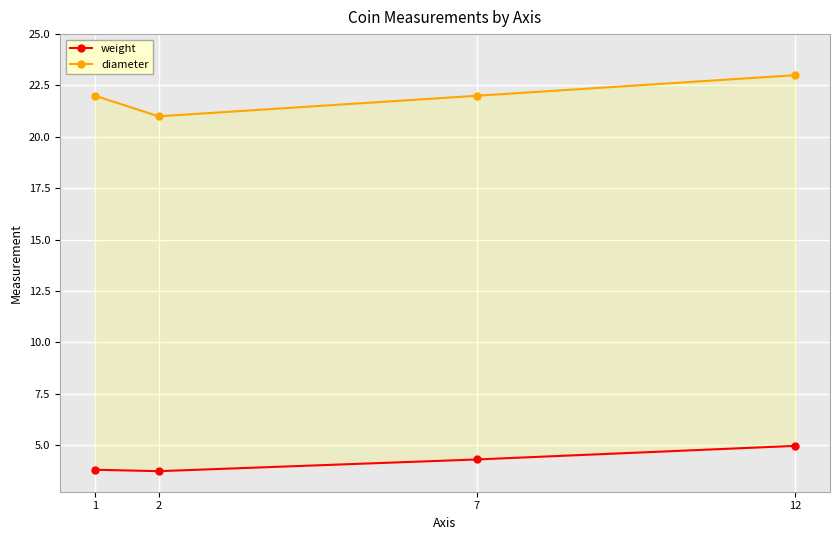

Is it true that weight equals 3.8 at 1?

True